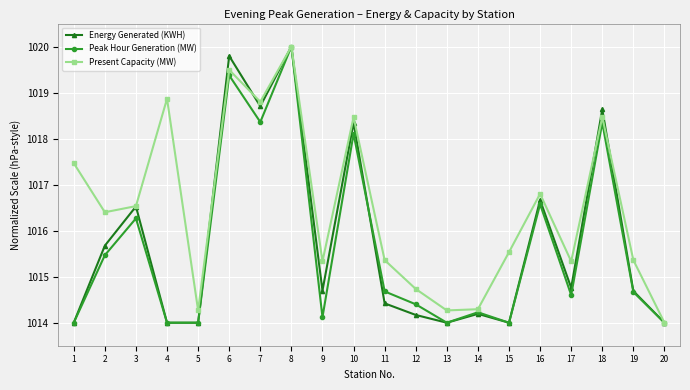

The Peak Hour Generation (MW) series shows 1355.6 at 16. True or false?

False